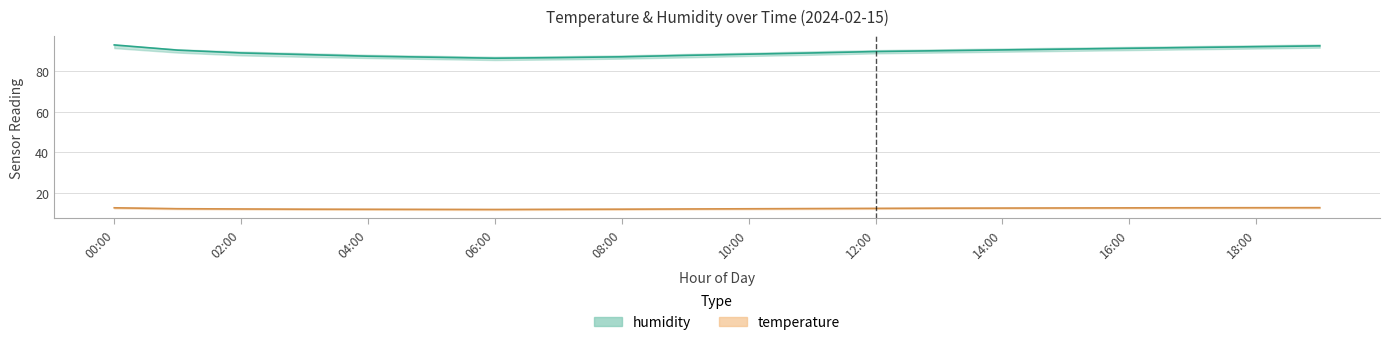

Between 05:00 and 16:00, which series saw the biggest shift?

humidity